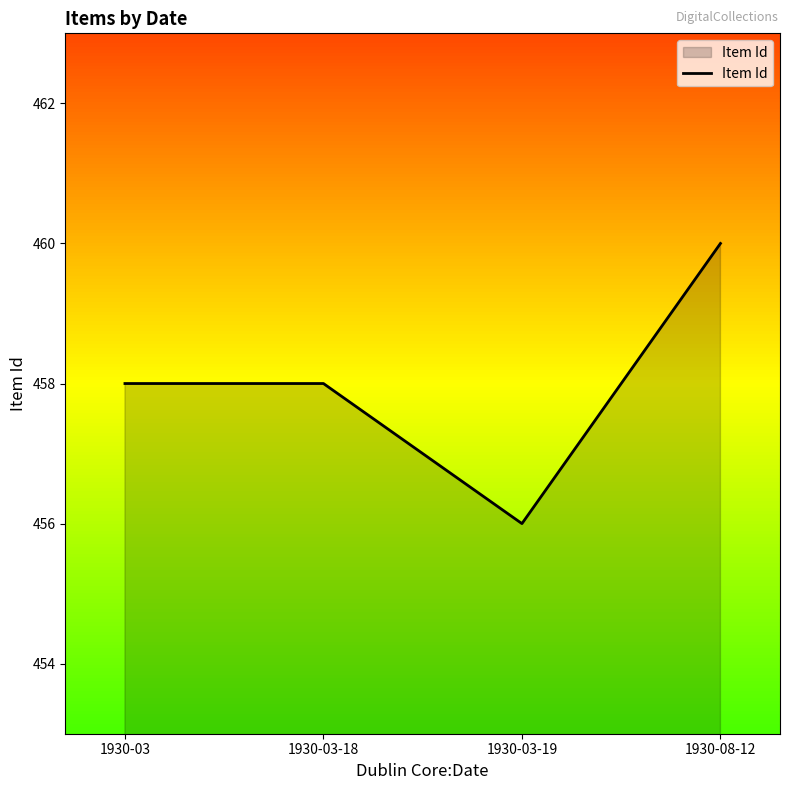

What is the ratio of the value at 1930-03-19 to the value at 1930-03?

1.0